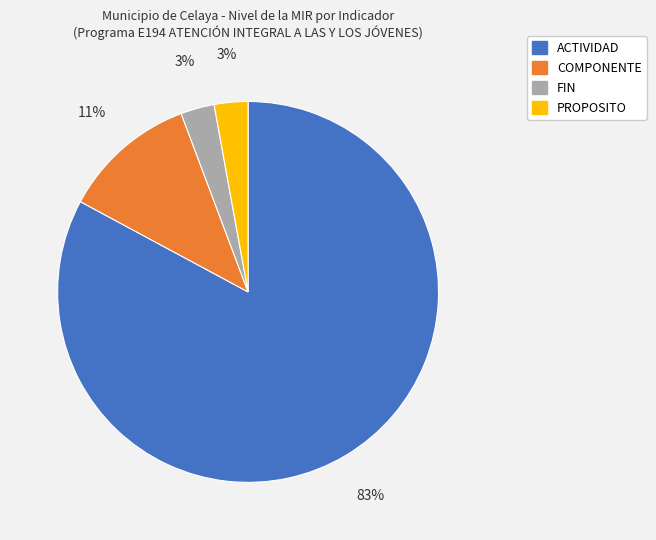

To the nearest percent, what is the difference between the PROPOSITO and ACTIVIDAD slice percentages?

80%